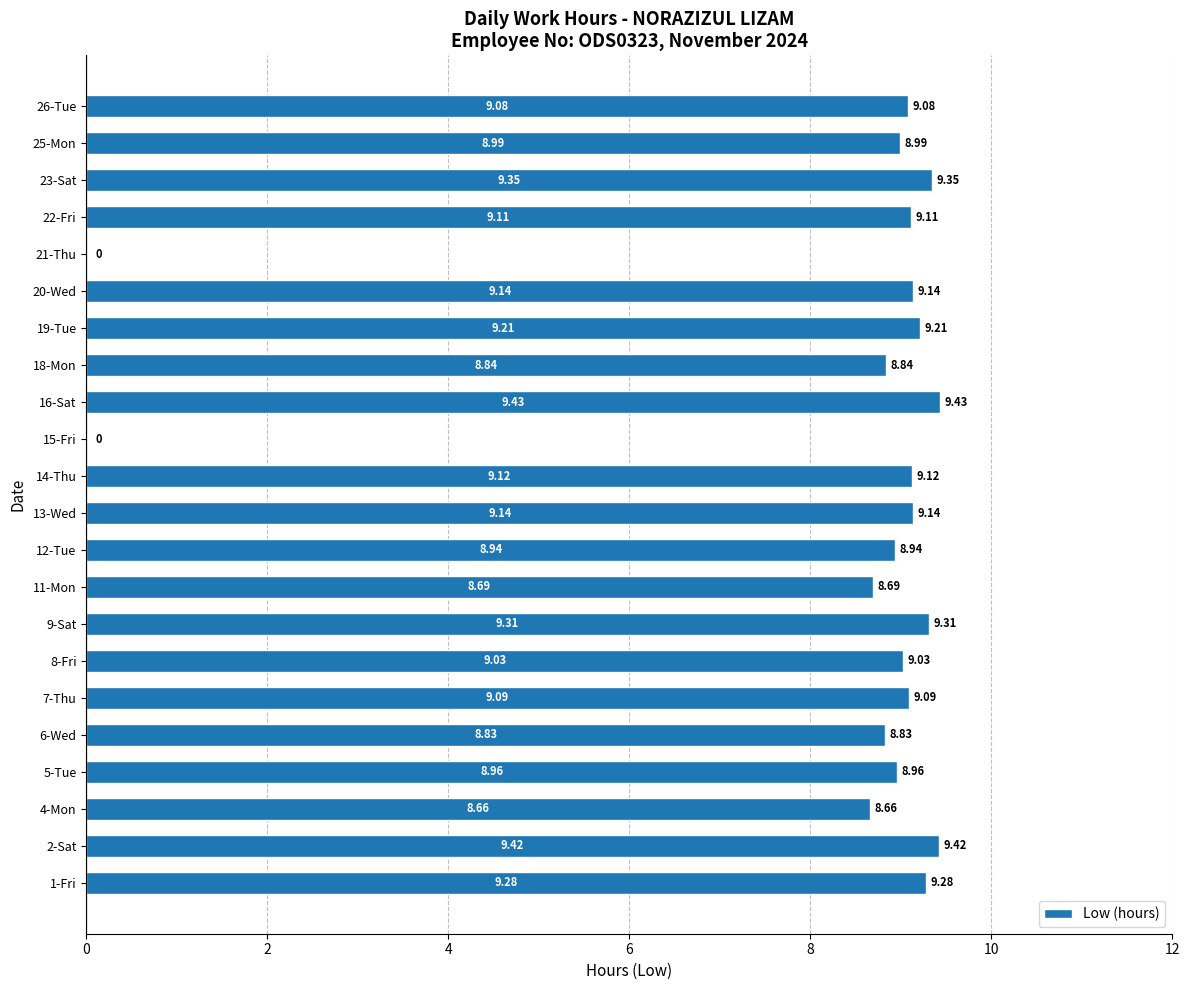

Which has a higher value, 19-Tue or 9-Sat?

9-Sat